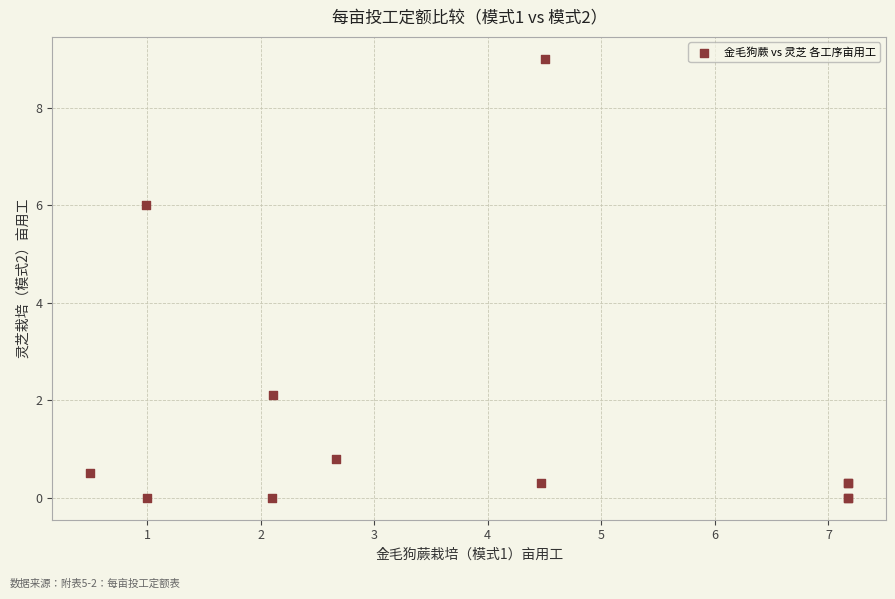

What Y value in the scatter plot is closest to 4?

2.1